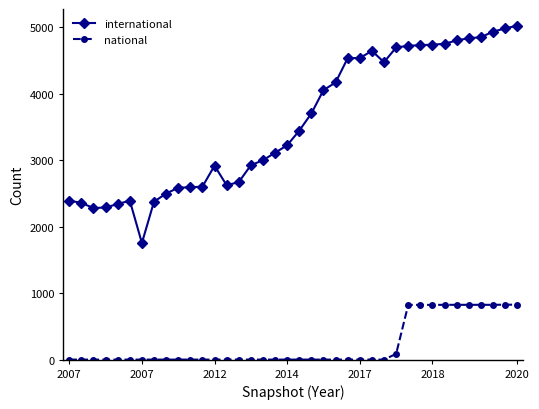

What is the maximum value shown in the chart?

5024